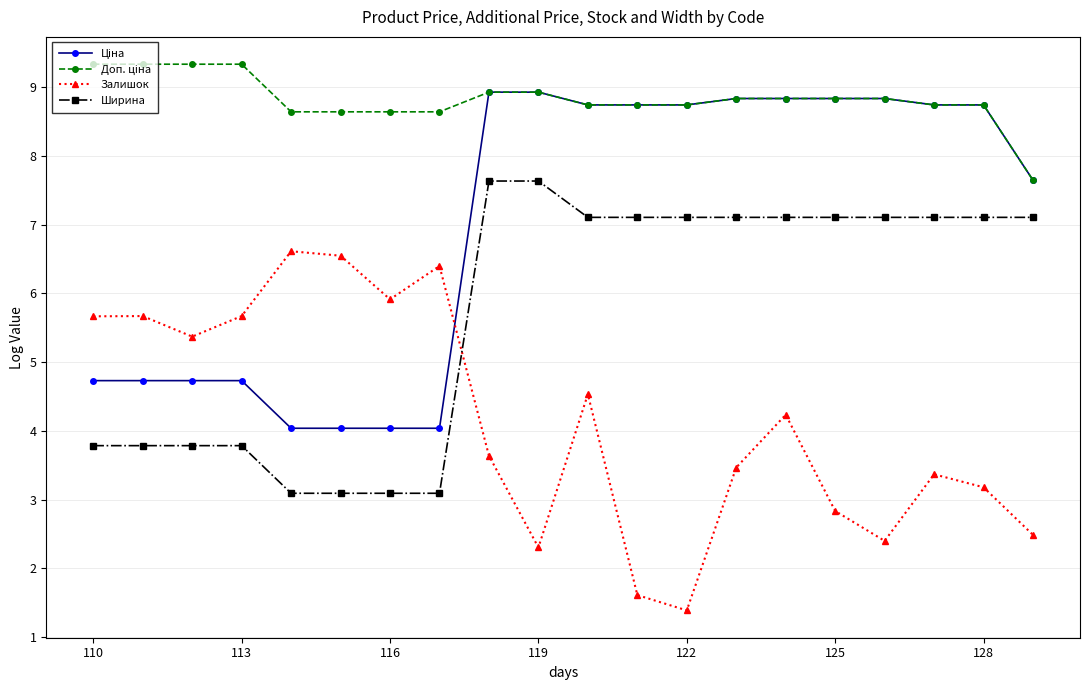

What is the minimum value shown in the chart?

1.4